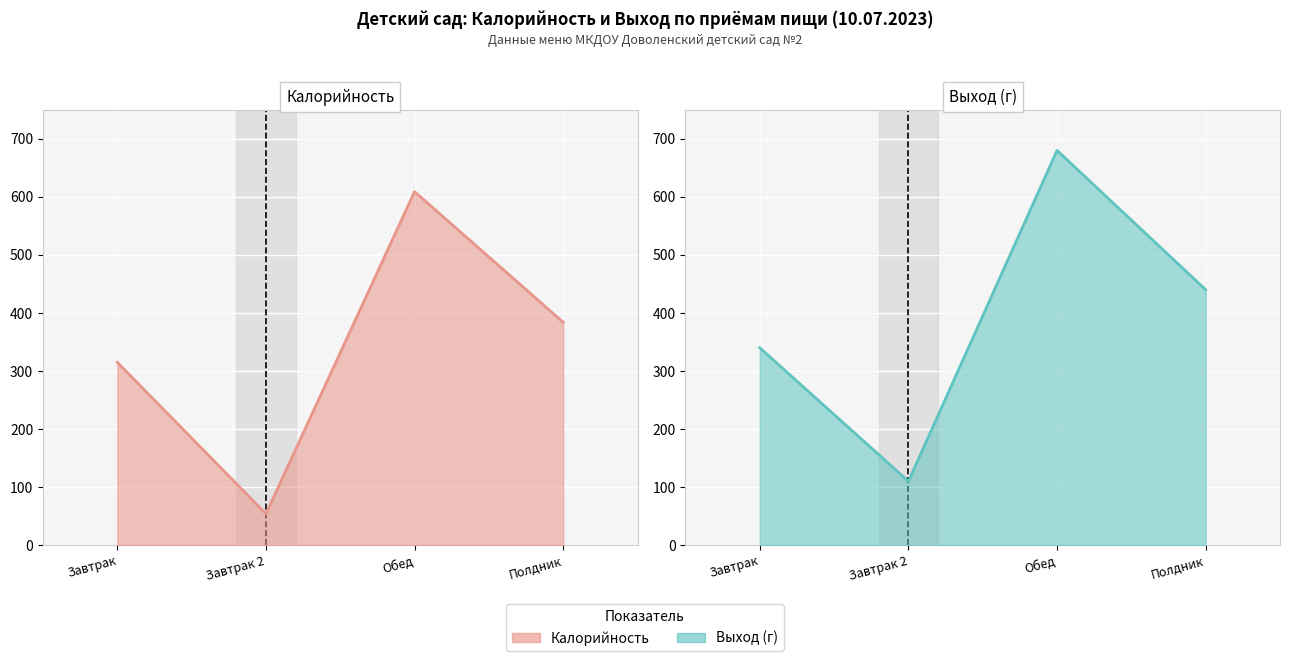

What is the minimum value shown in the chart?

54